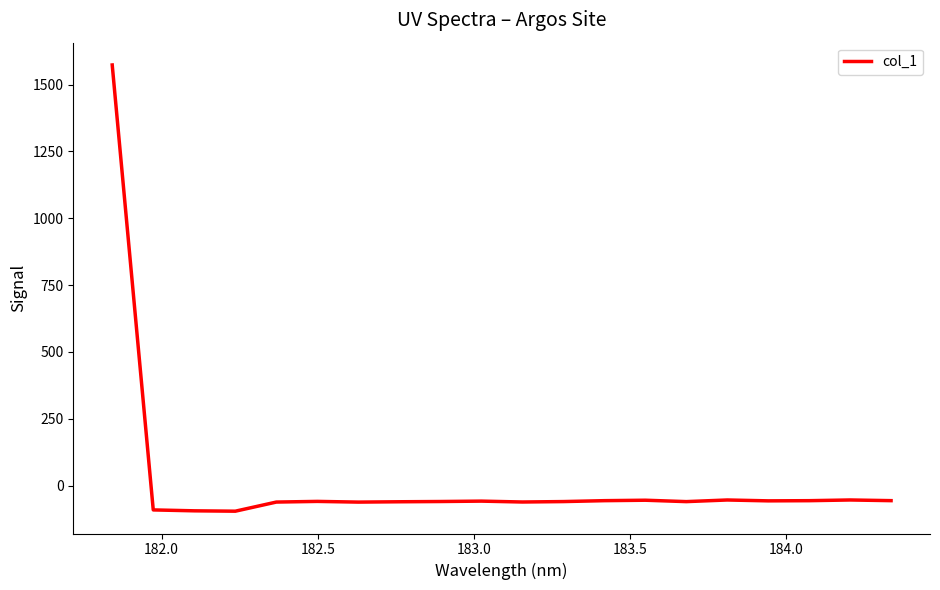

What is the smallest value displayed?

-95.6